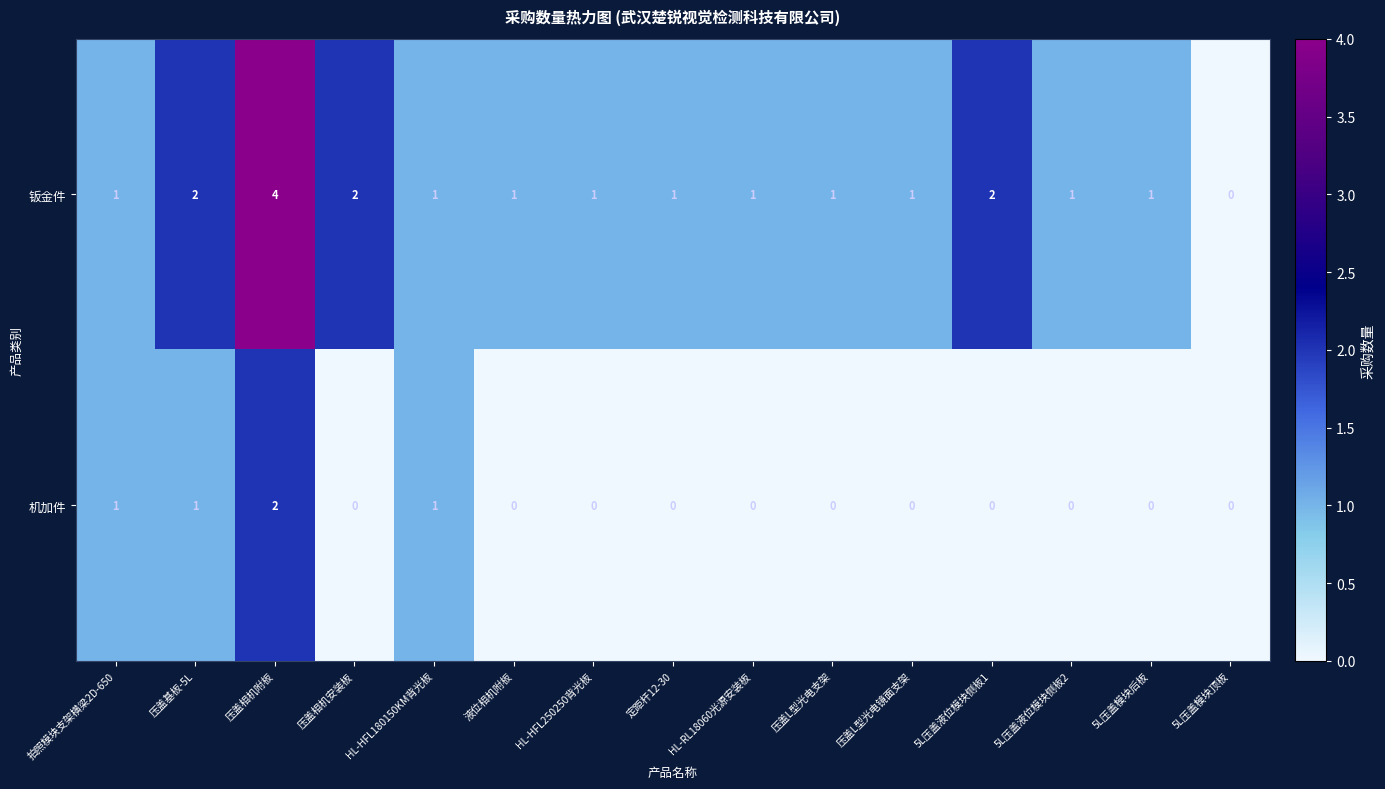

Rank the series at 压盖L型光电镜面支架 from highest to lowest value.

钣金件, 机加件